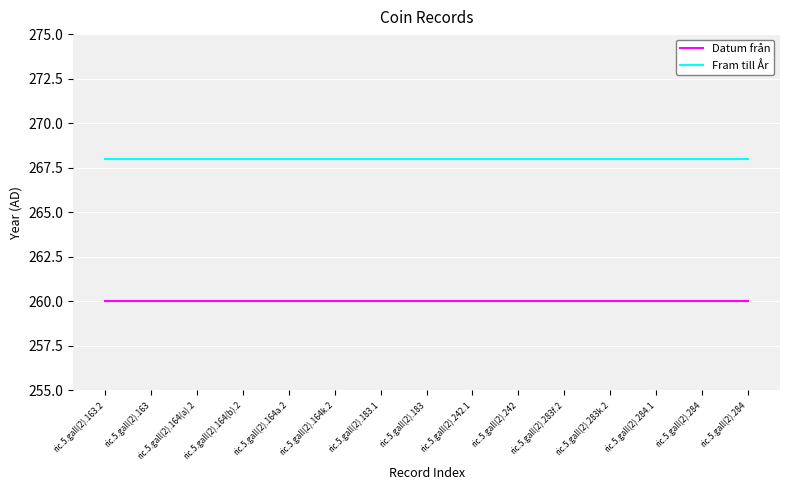

What are all the series names shown in the legend?

Datum från, Fram till År